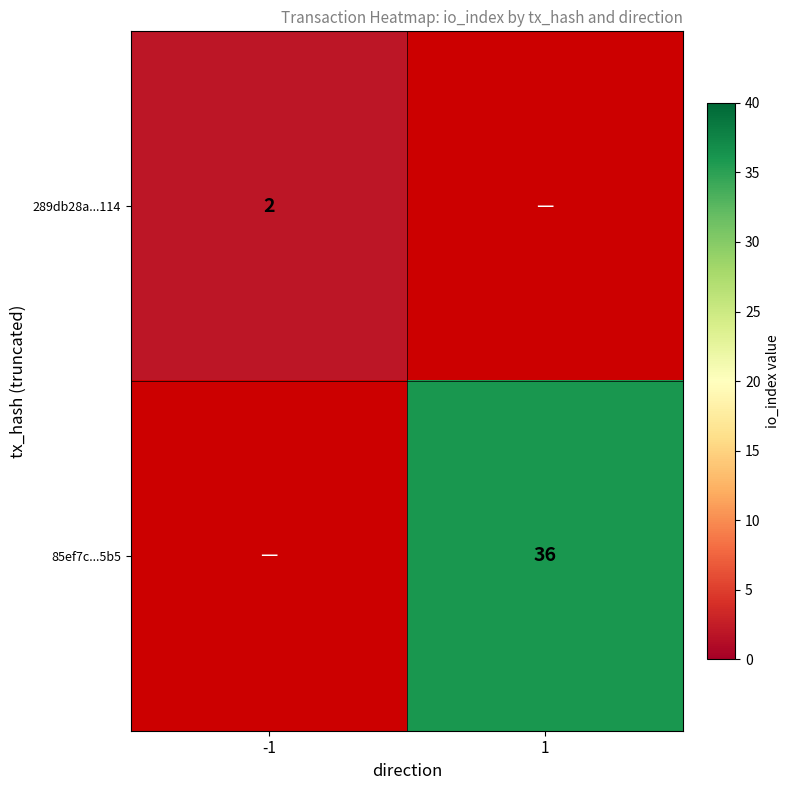

True or false: 289db28a...114 has a value of 3 at -1.

False